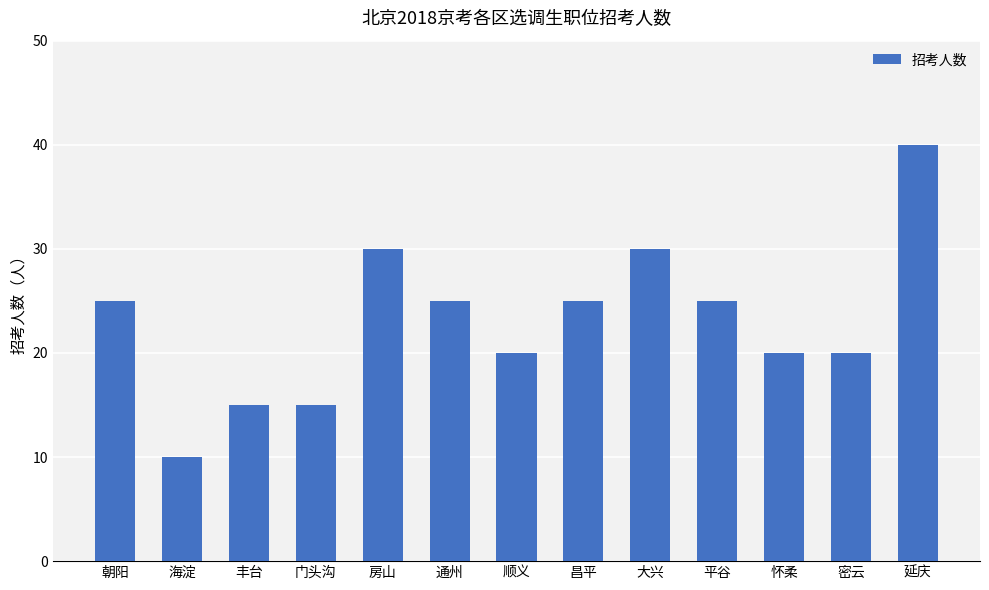

The value at 昌平 is 25. True or false?

True